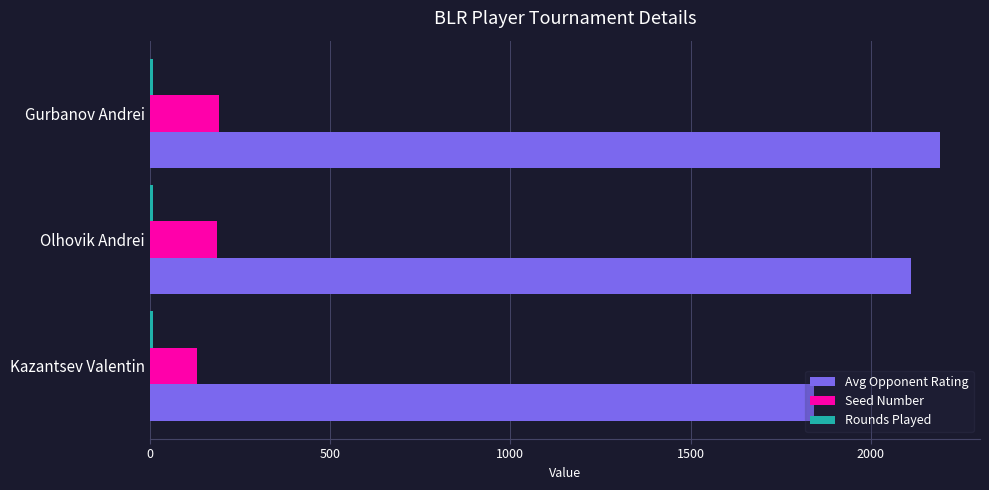

The Seed Number series shows 300 at Olhovik Andrei. True or false?

False